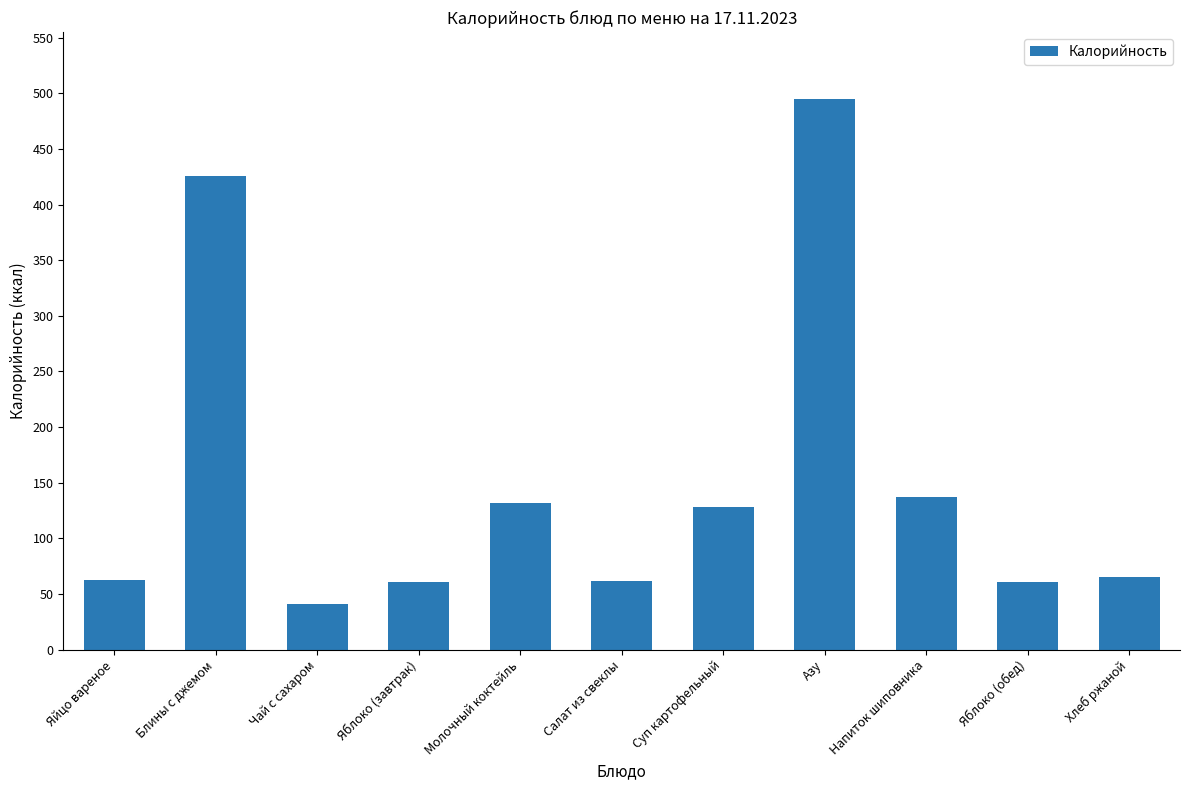

Read the value at Яблоко (обед), to the nearest 50.

50